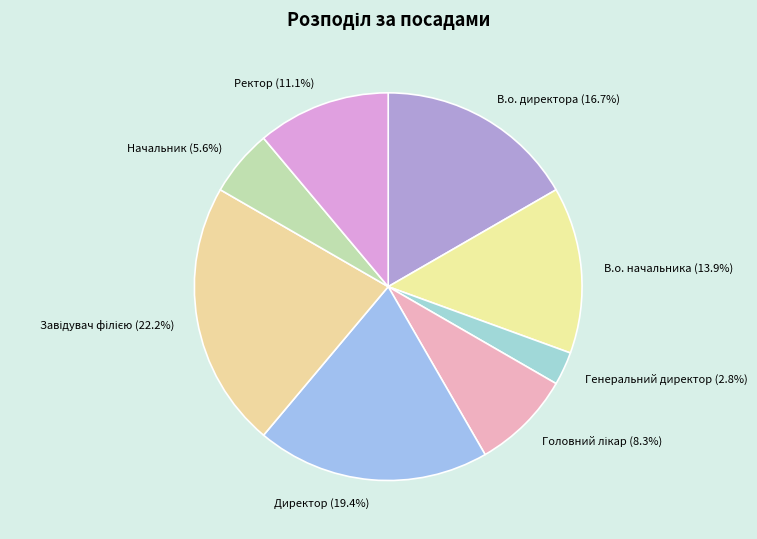

To the nearest percent, what is the average slice percentage?

12%